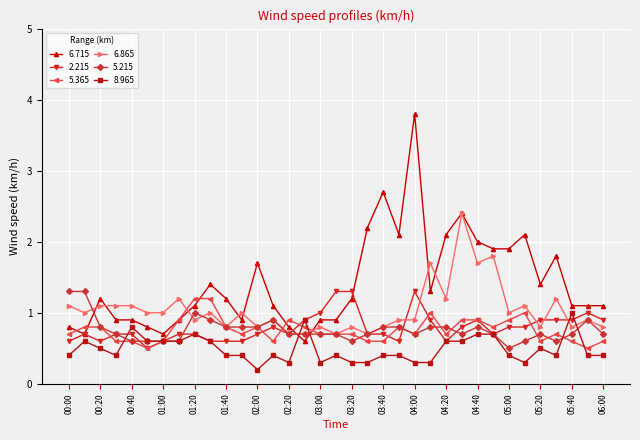

True or false: 8.965 has more than 1 interior local peaks.

True